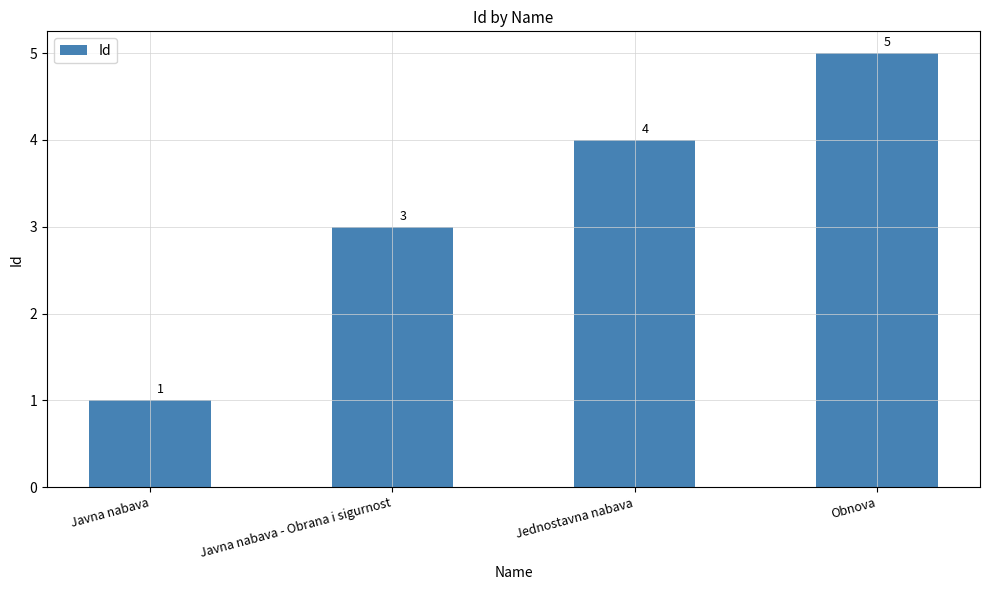

How many distinct data groups are displayed?

1